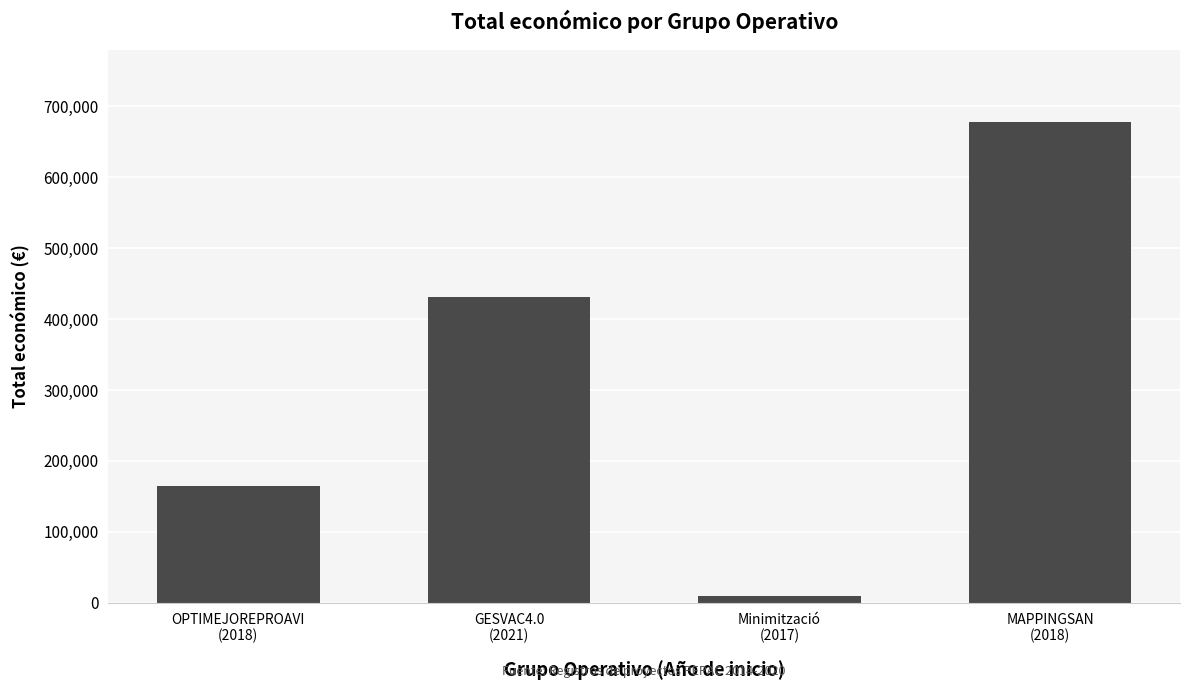

Where is the data nearest to the value 343512?

GESVAC4.0
(2021)